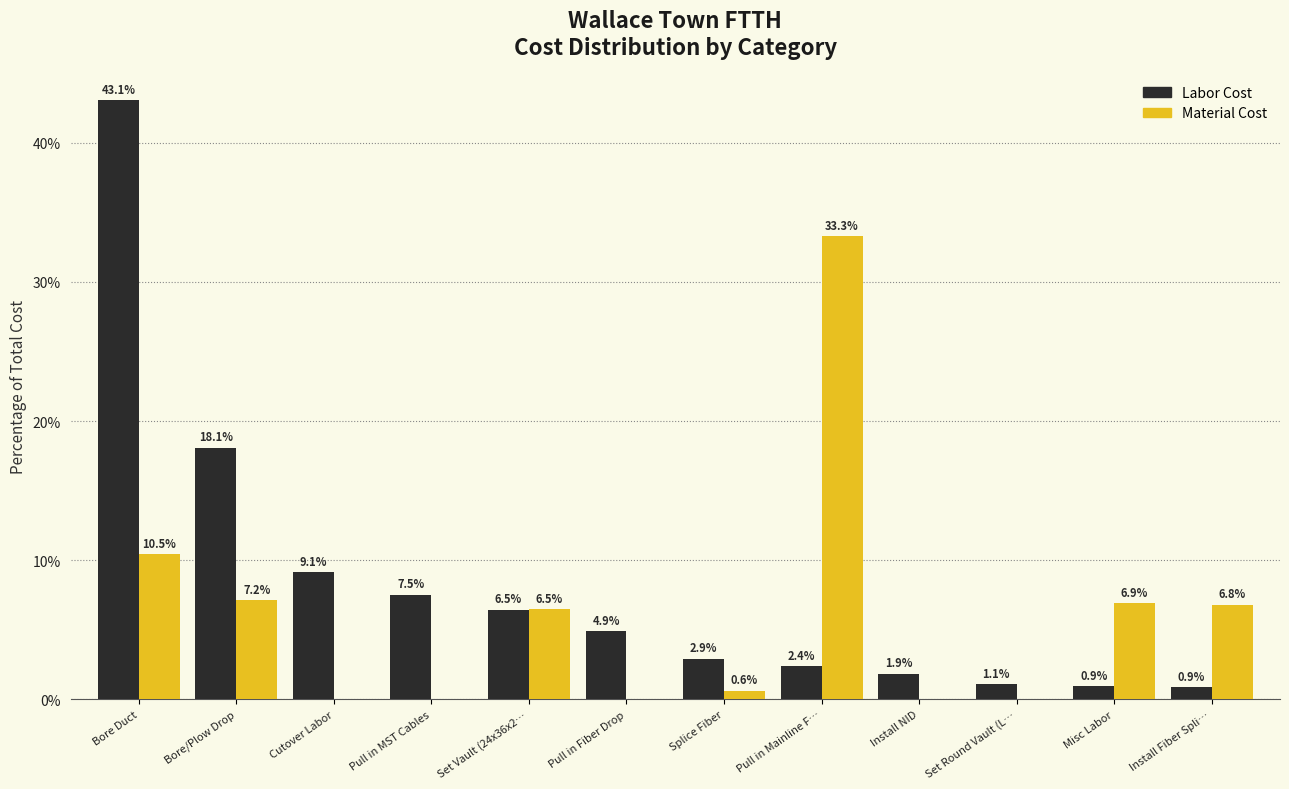

Reading left to right, list all the values displayed in this chart.

Labor Cost: Bore Duct=43.1	Bore/Plow Drop=18.1	Cutover Labor=9.1	Pull in MST Cables=7.5	Set Vault (24x36x2…=6.5	Pull in Fiber Drop=4.9	Splice Fiber=2.9	Pull in Mainline F…=2.4	Install NID=1.9	Set Round Vault (L…=1.1	Misc Labor=0.9	Install Fiber Spli…=0.9
Material Cost: Bore Duct=10.5	Bore/Plow Drop=7.2	Cutover Labor=0.0	Pull in MST Cables=0.0	Set Vault (24x36x2…=6.5	Pull in Fiber Drop=0.0	Splice Fiber=0.6	Pull in Mainline F…=33.3	Install NID=0.0	Set Round Vault (L…=0.0	Misc Labor=6.9	Install Fiber Spli…=6.8